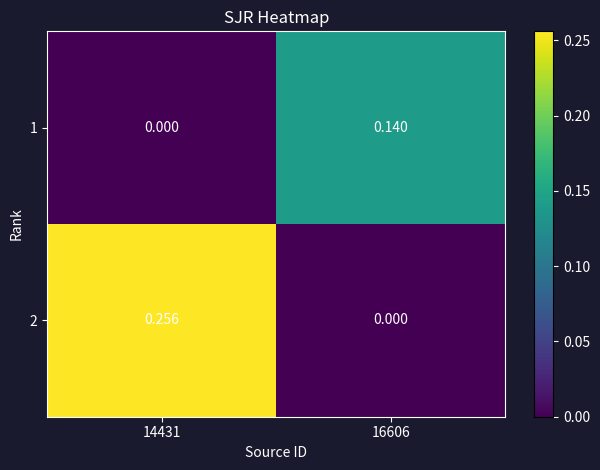

Is the value of 2 at 16606 greater than the value of 1 at 16606?

No